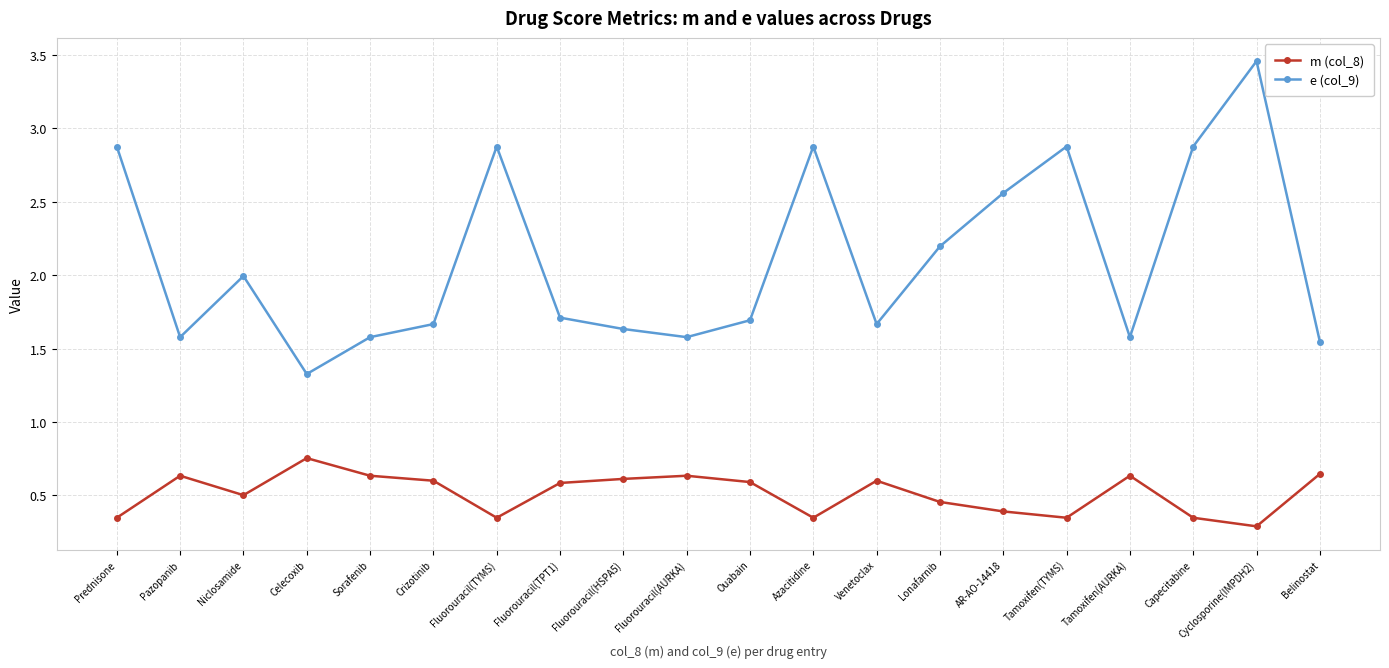

What is the approximate value of e (col_9) at Fluorouracil(AURKA)?

1.6